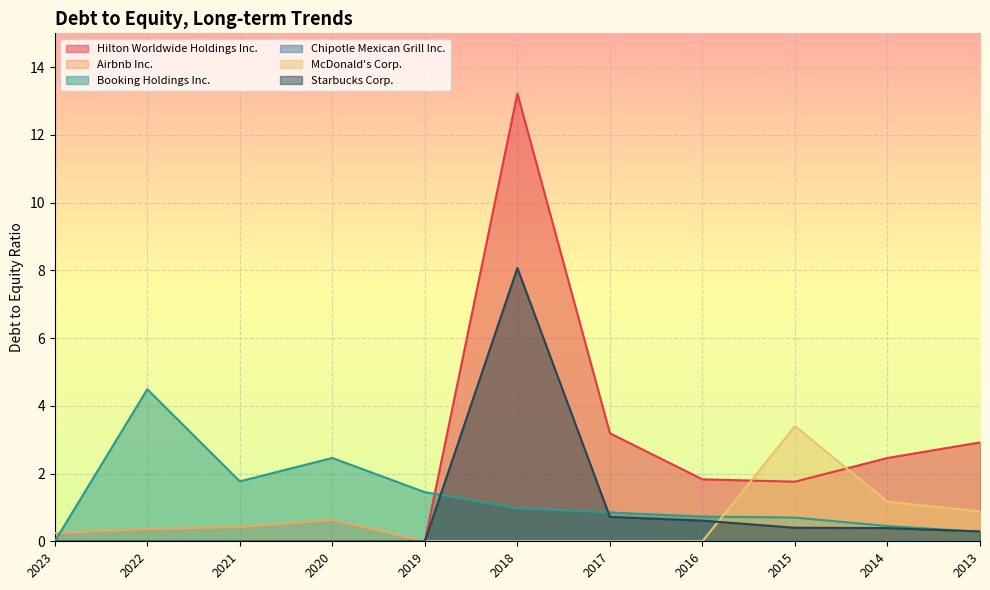

At how many categories does at least one series exceed 9?

1